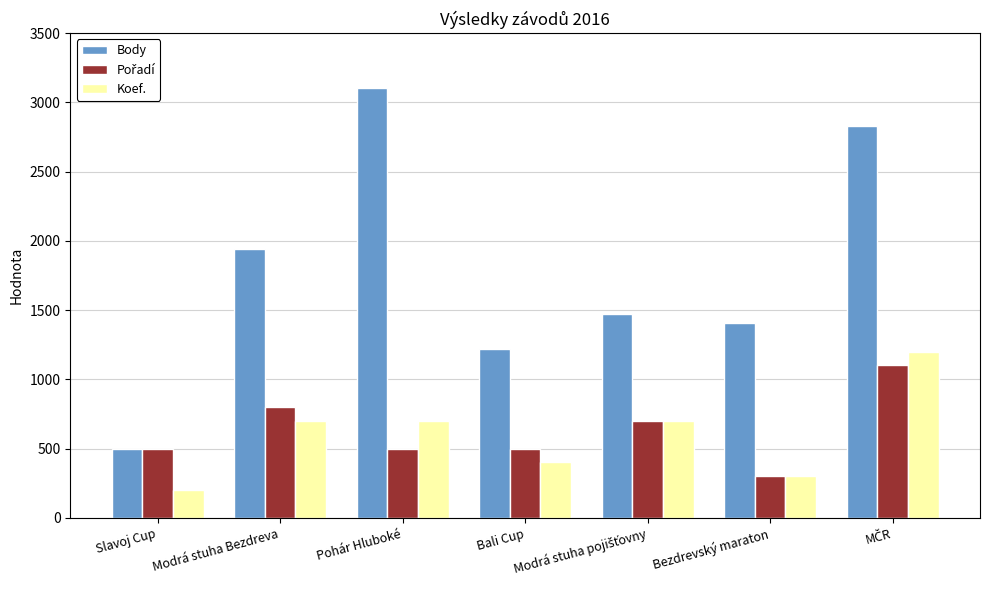

At how many categories does at least one series exceed 985?

6